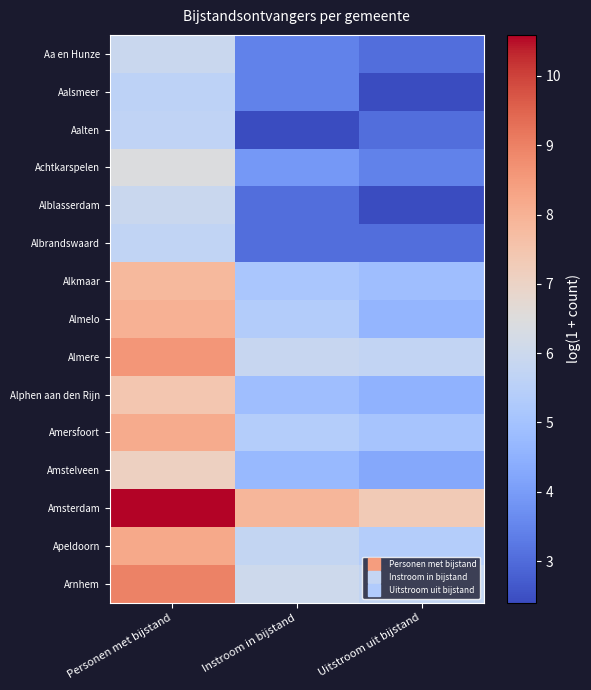

At which category is the sum across all series the highest?

Personen met bijstand